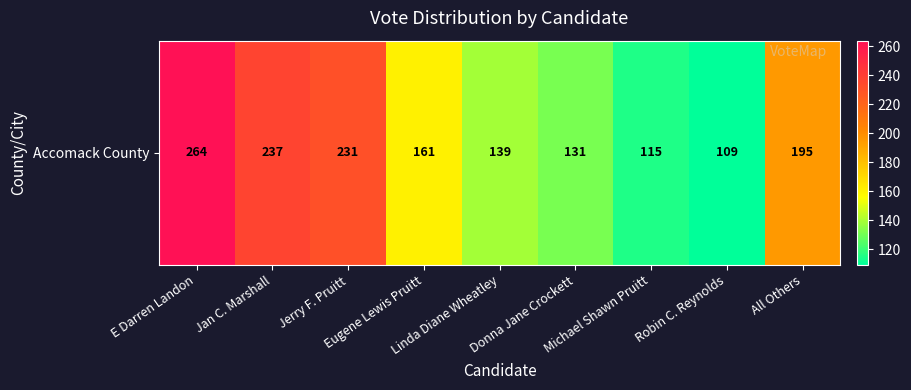

List the labels in order of value, largest first.

E Darren Landon, Jan C. Marshall, Jerry F. Pruitt, All Others, Eugene Lewis Pruitt, Linda Diane Wheatley, Donna Jane Crockett, Michael Shawn Pruitt, Robin C. Reynolds